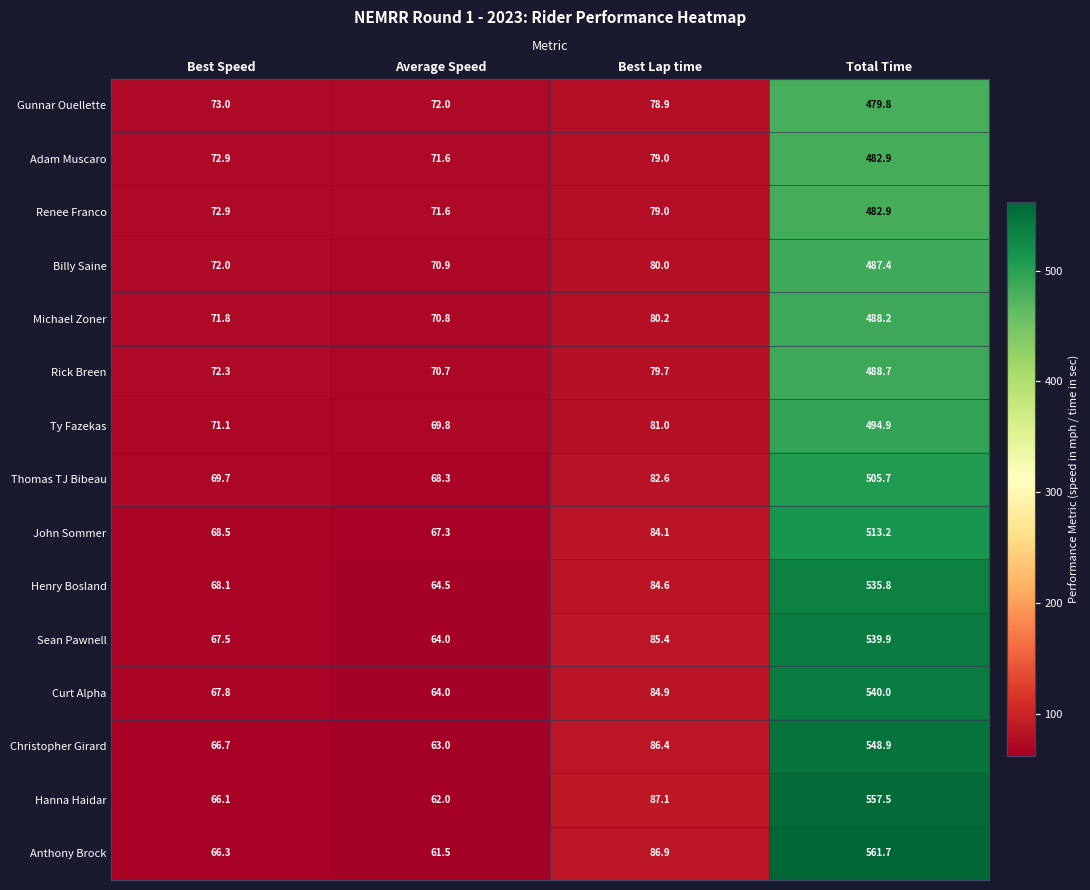

Which category has the highest value in the Rick Breen series?

Total Time